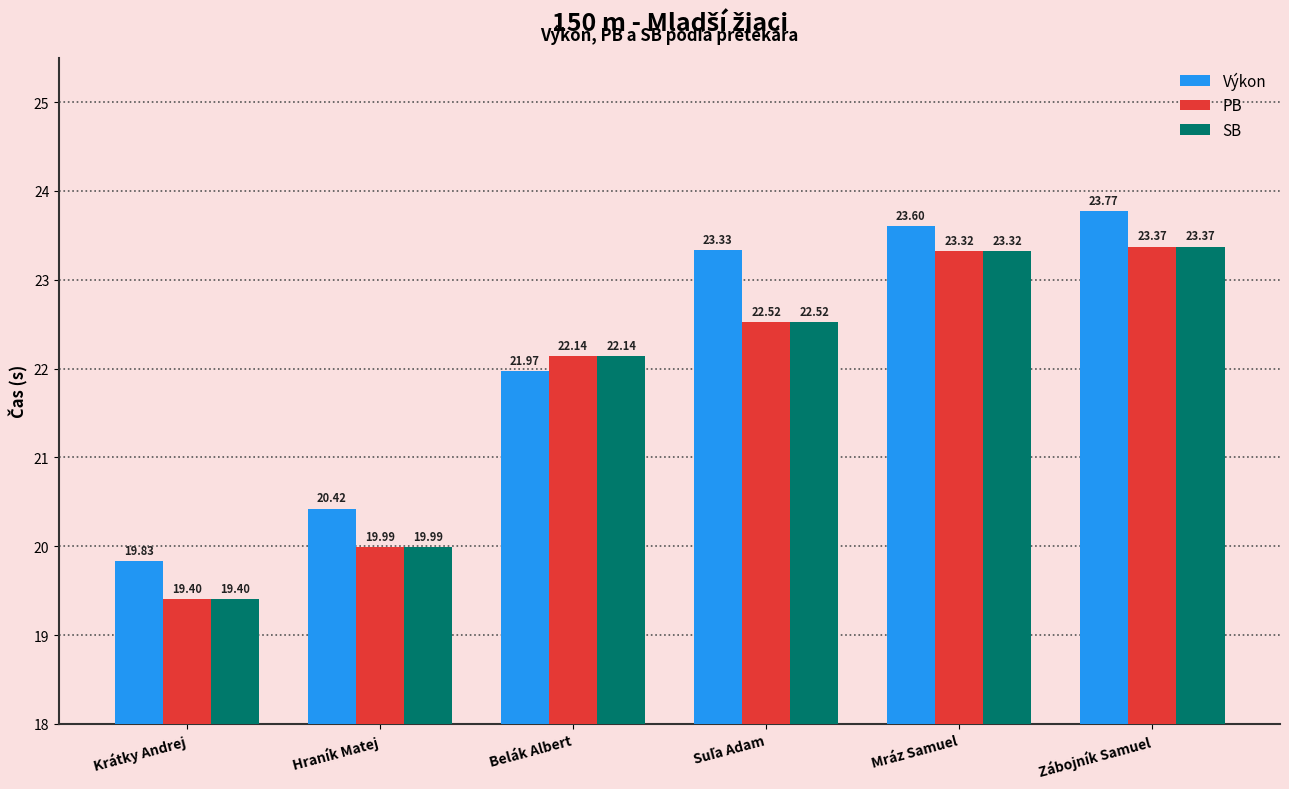

At how many categories does at least one series exceed 22?

4